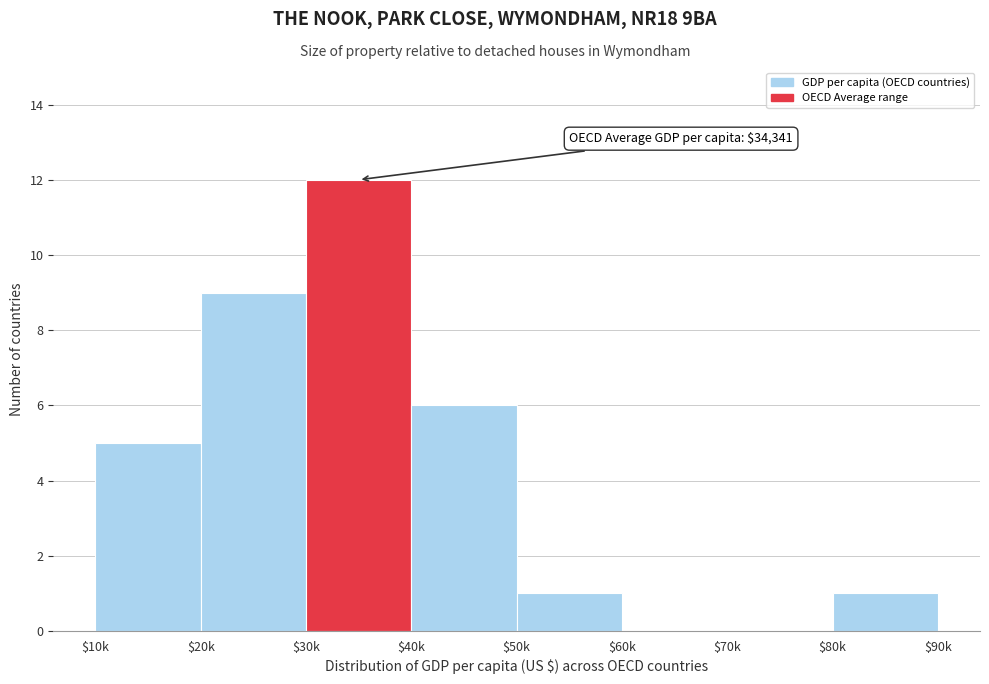

What is the greatest value displayed?

12